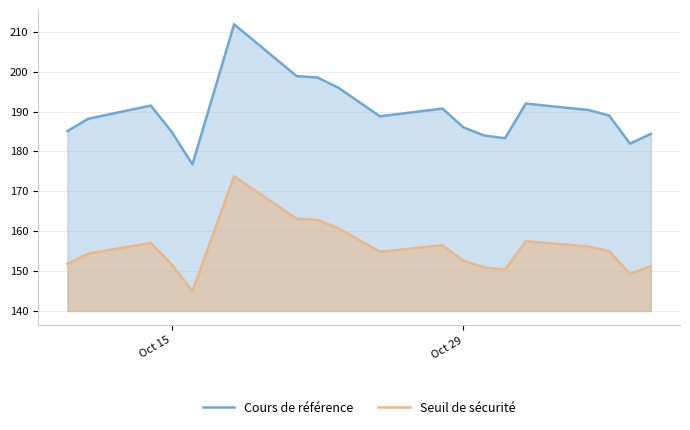

What is the maximum value shown in the chart?

211.9